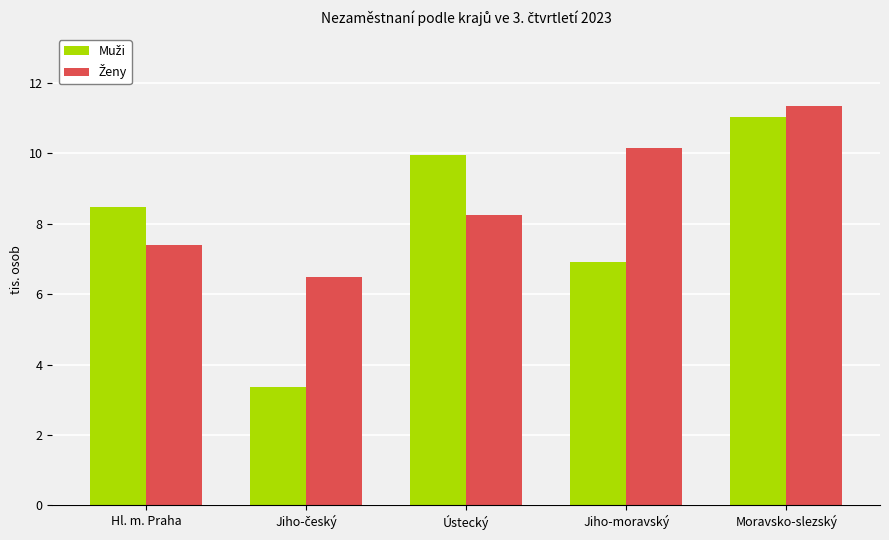

Which category has the highest value across all series?

Moravsko-slezský